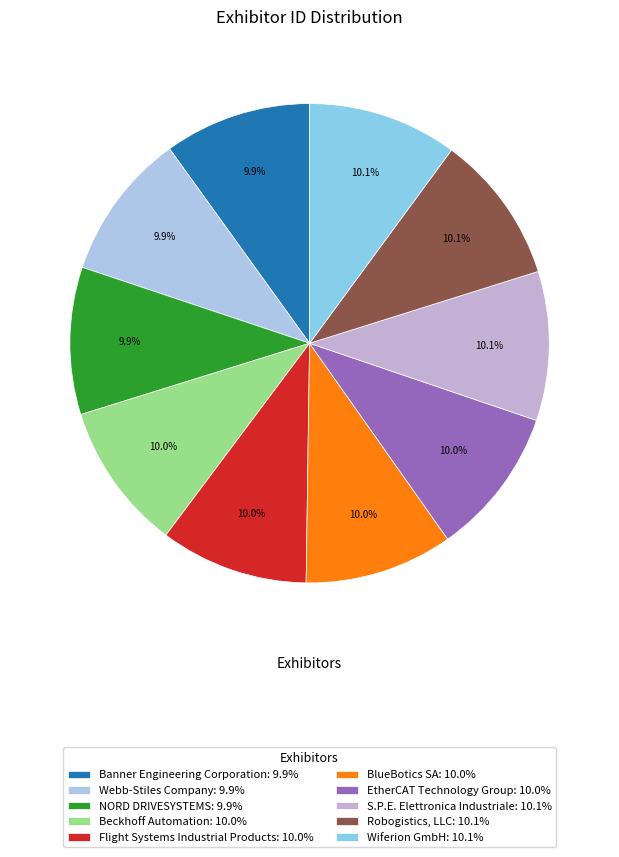

Which category has the smallest portion of the pie?

Banner Engineering Corporation